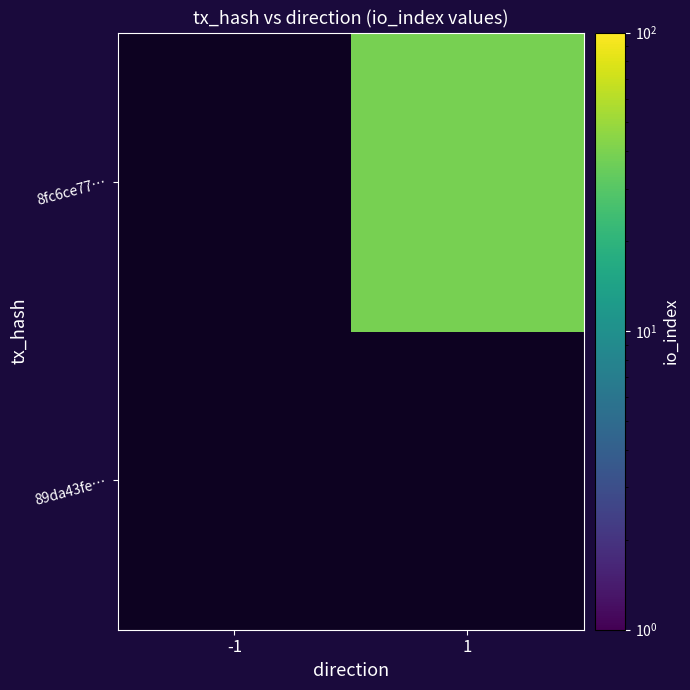

Rank the series by their average value, from lowest to highest.

89da43fe…, 8fc6ce77…